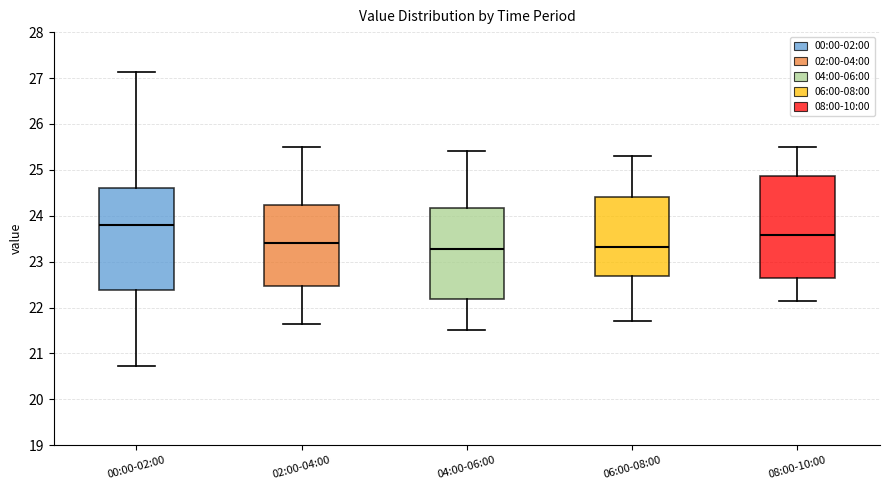

Where does the median line of the box for 06:00-08:00 sit on the y-axis? The values are not printed on the chart, so give them approximately, as read against the axis.

23.3